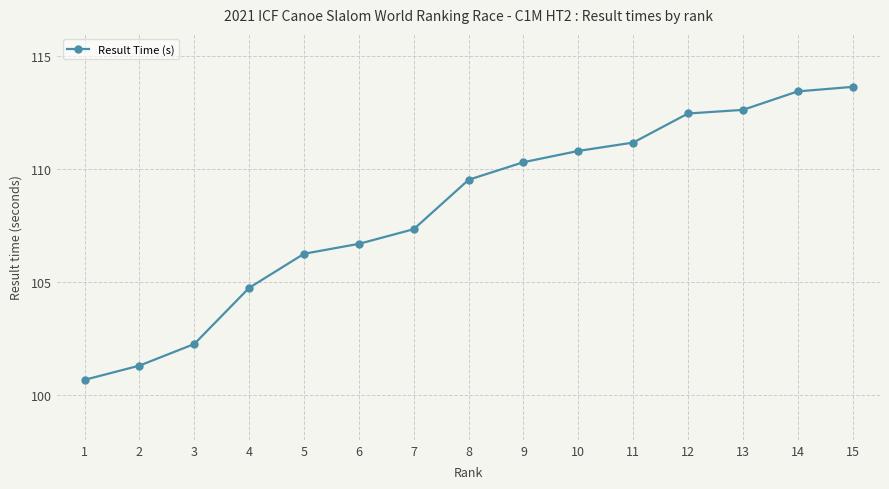

How many data points are above 109?

8